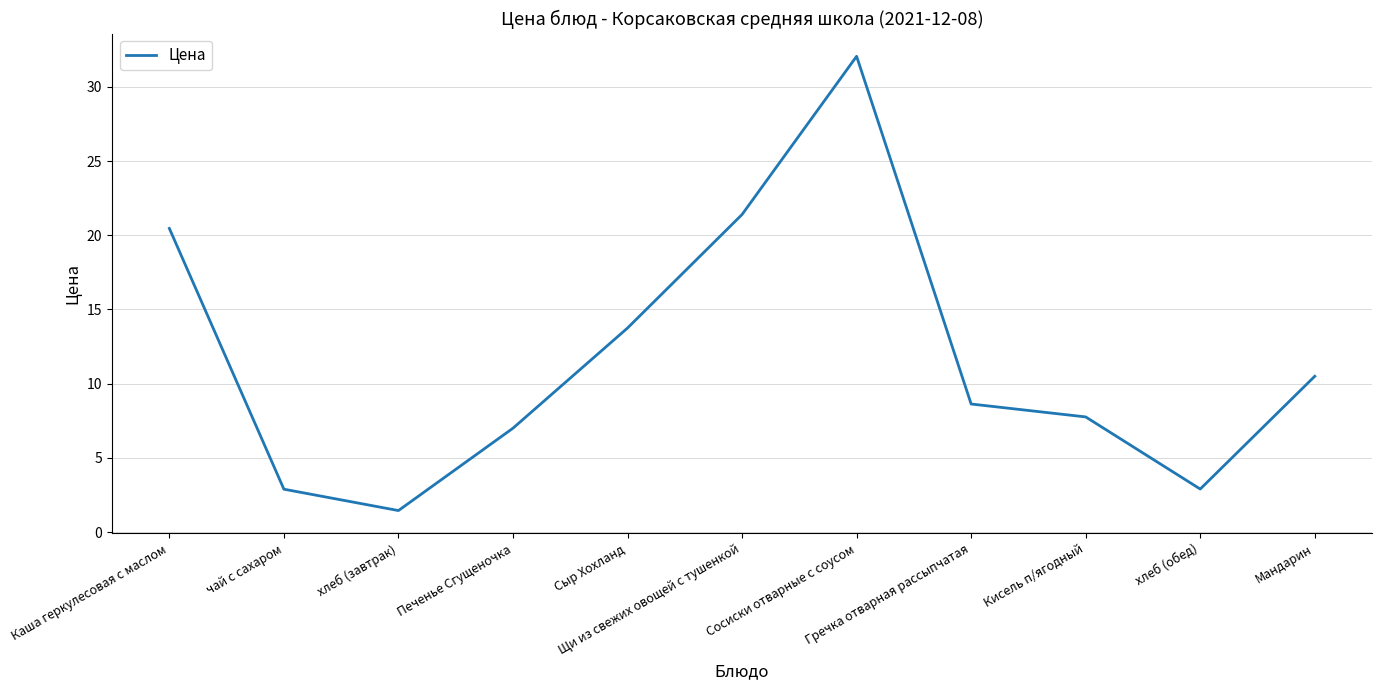

Which category has the highest value across all series?

Сосиски отварные с соусом